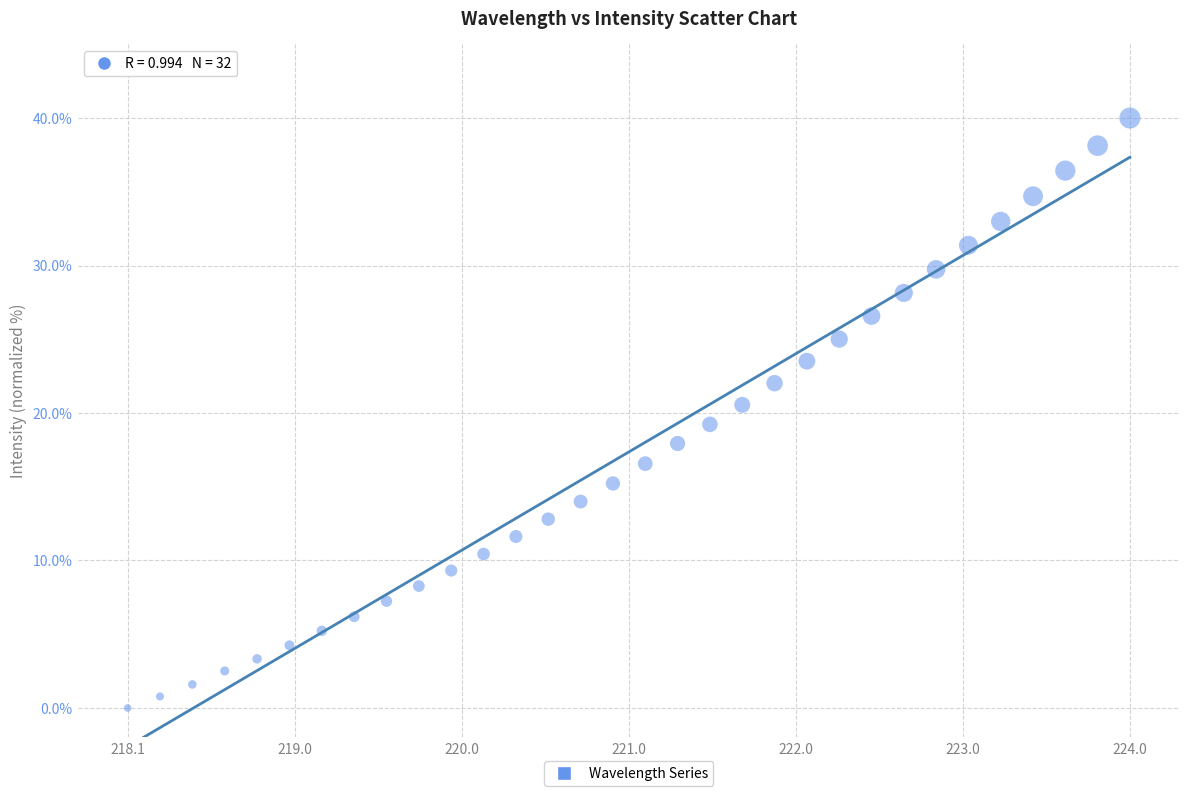

What is the range of X values (max minus min)?

5.9